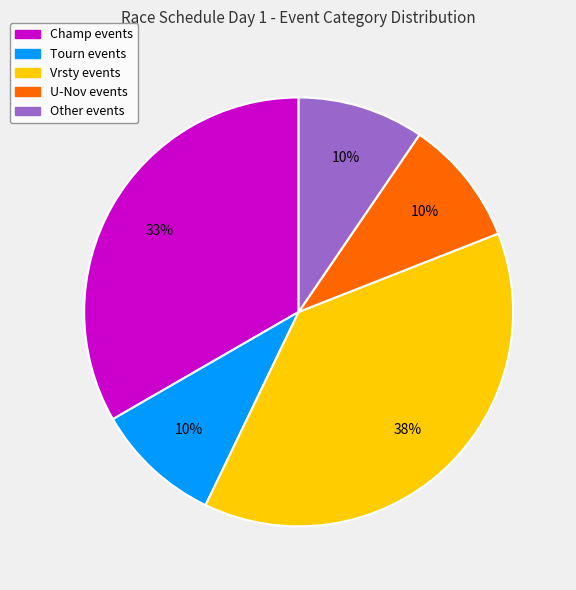

To the nearest percent, what is the average slice percentage?

20%